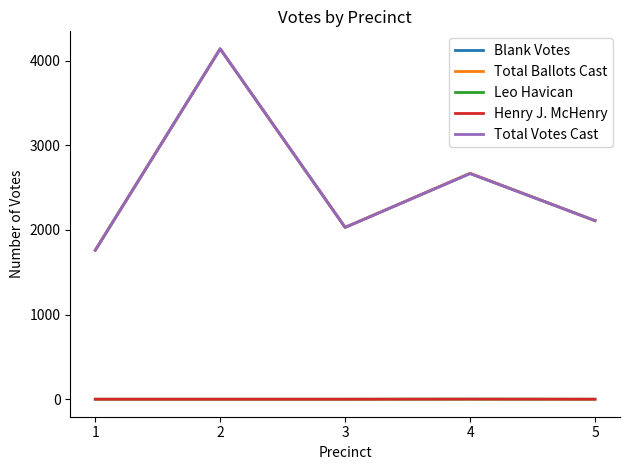

Which category has the lowest value in the Total Ballots Cast series?

1